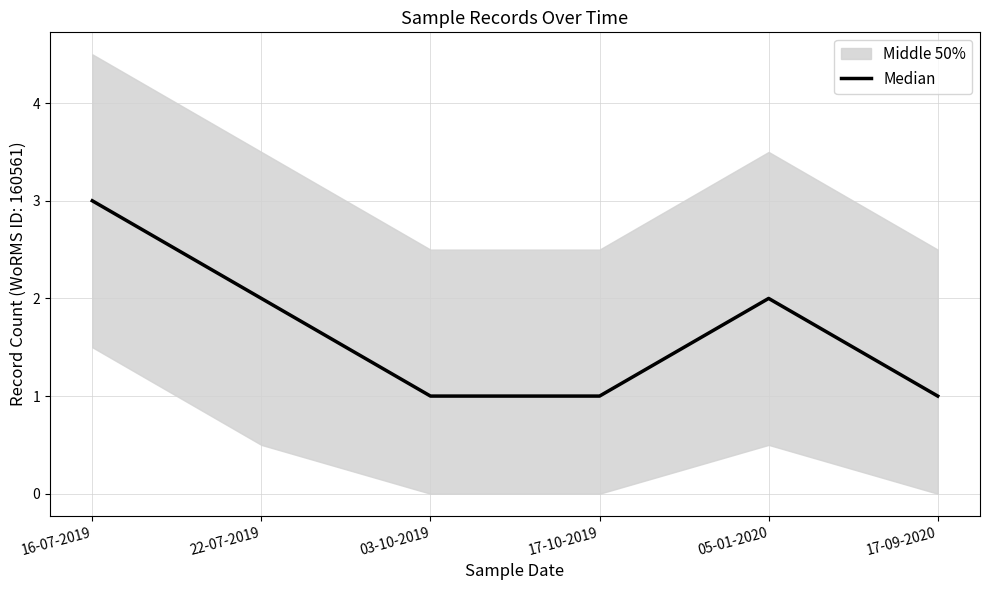

Reading left to right, extract all data points from this chart.

3	2	1	1	2	1